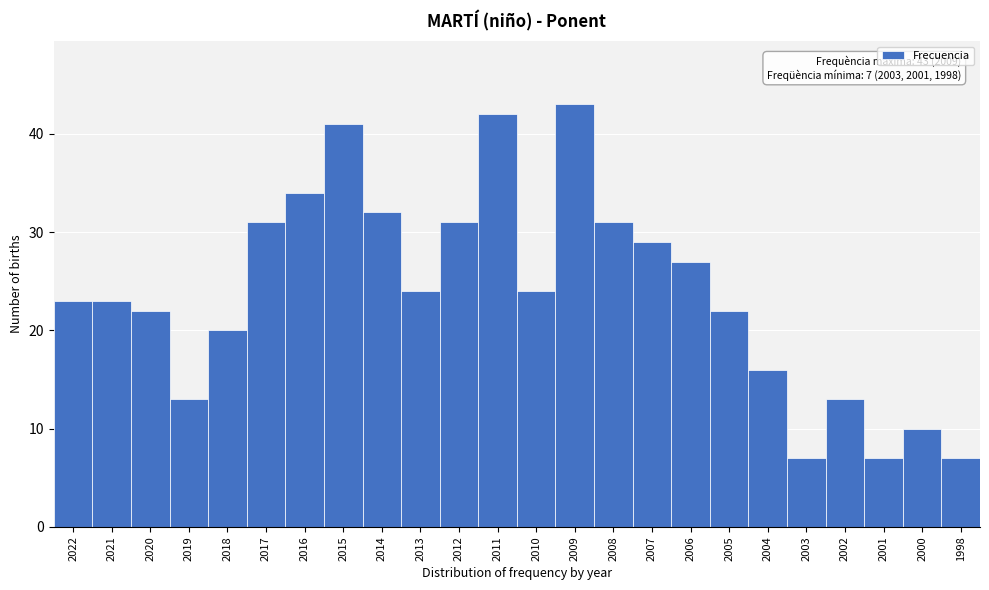

Reading left to right, extract all data points from this chart.

23	23	22	13	20	31	34	41	32	24	31	42	24	43	31	29	27	22	16	7	13	7	10	7